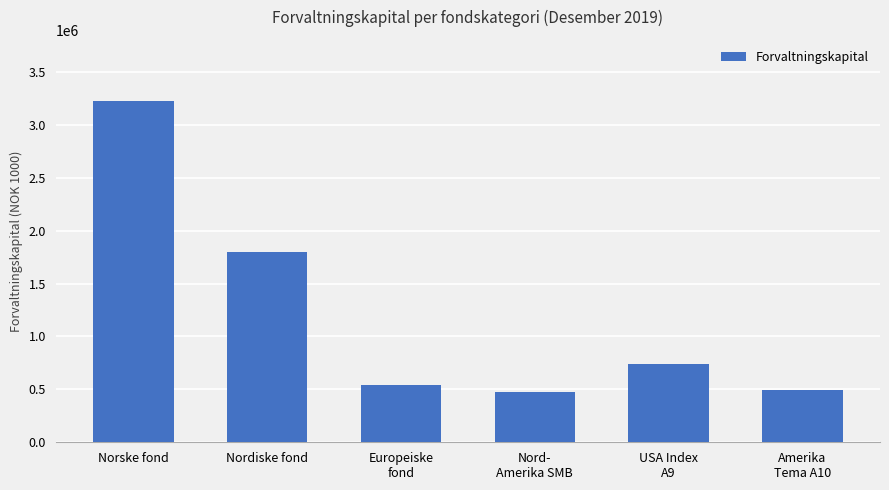

What is the minimum value shown in the chart?

478860